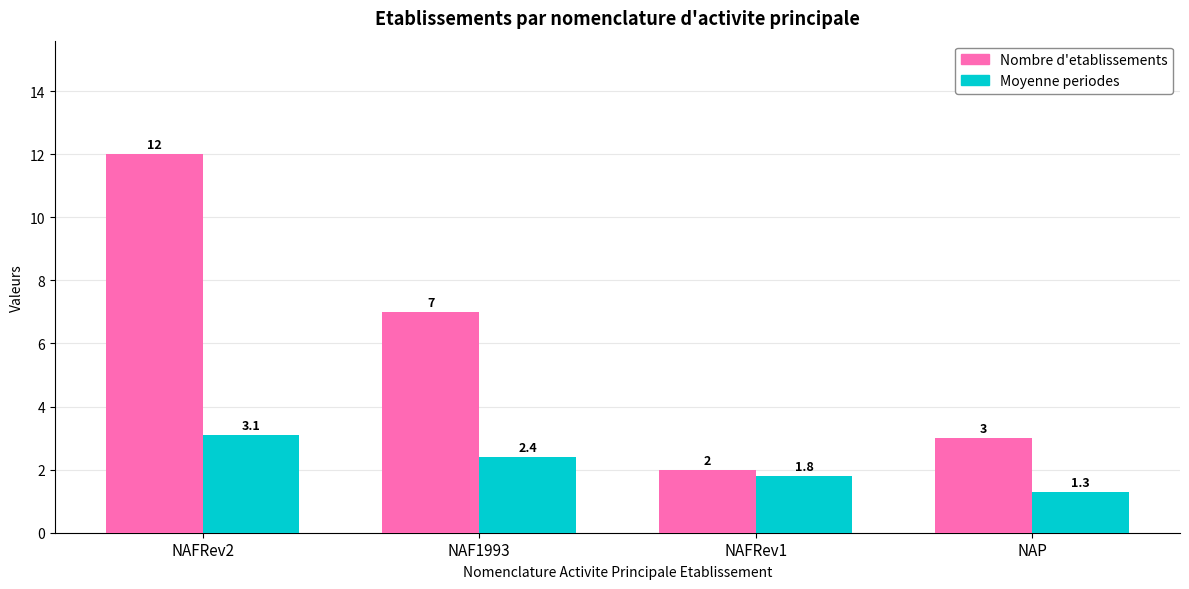

Which series has the widest spread of values?

Nombre d'etablissements